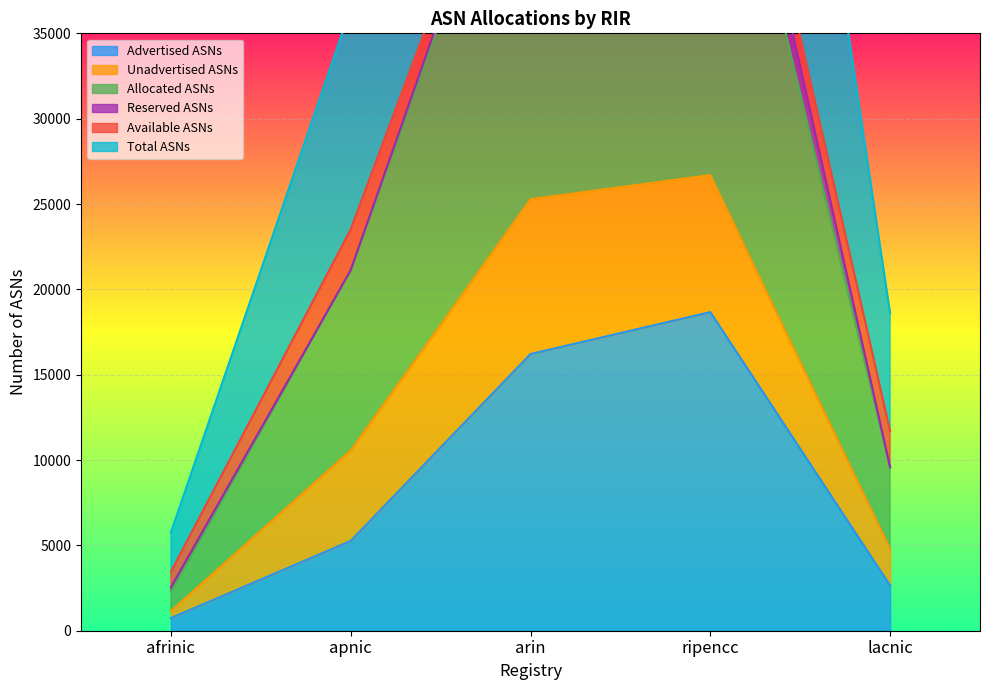

Between ripencc and lacnic, which series saw the biggest shift?

Total ASNs